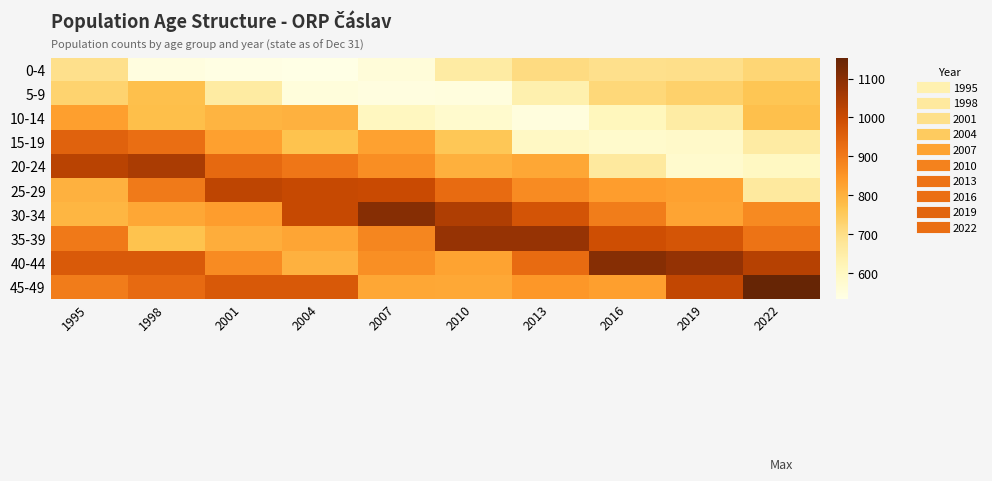

Between 2010 and 2013, which is larger?

2013